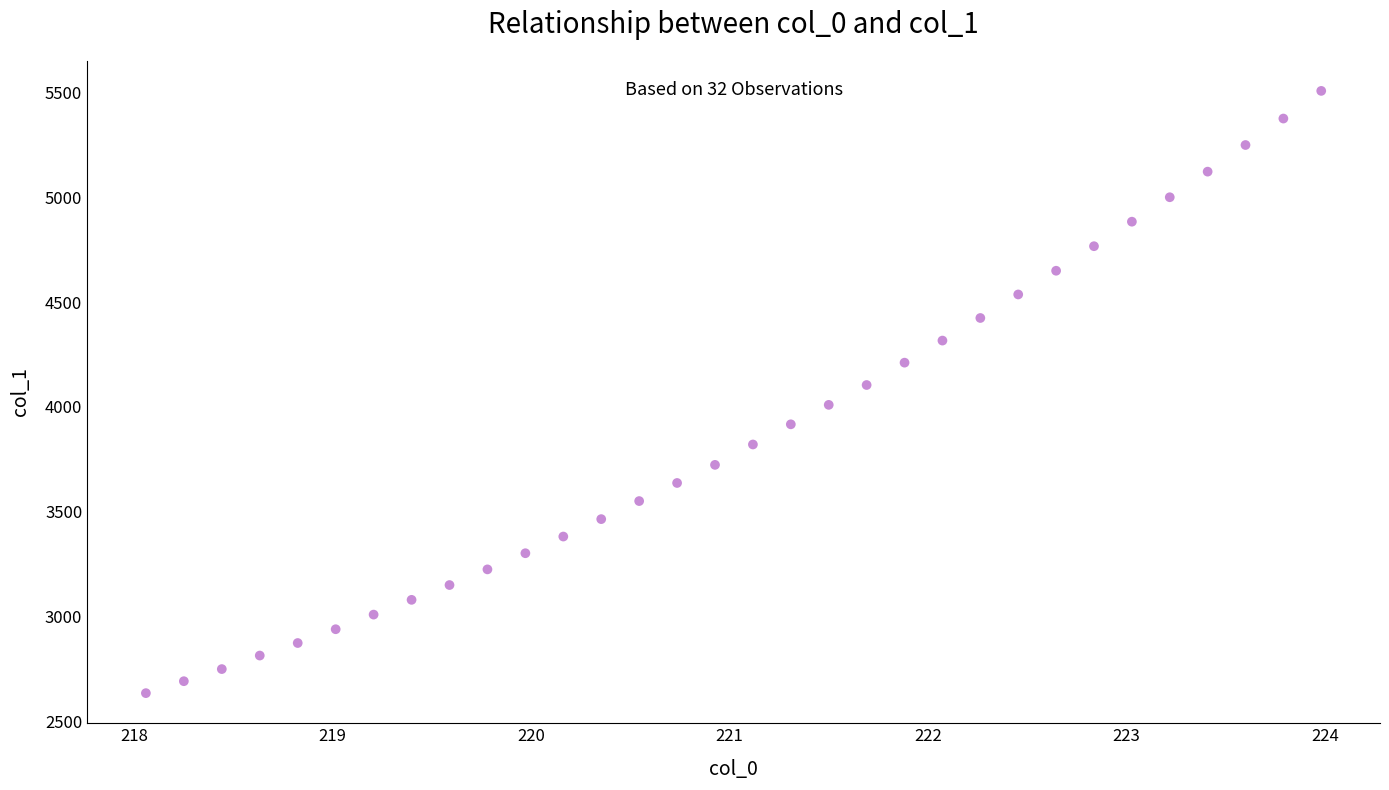

What is the range of X values (max minus min)?

5.9